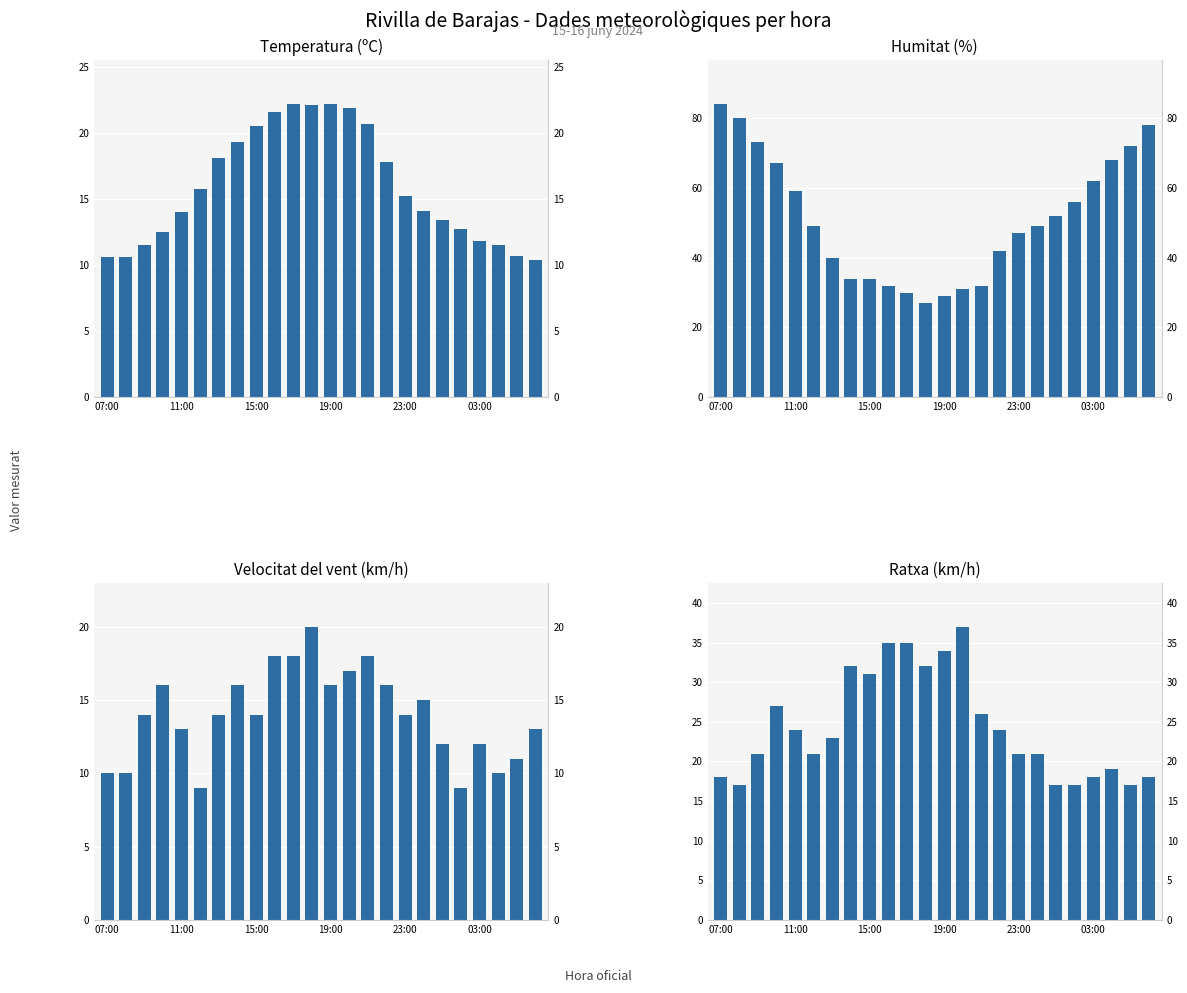

How many groups of bars are there?

24